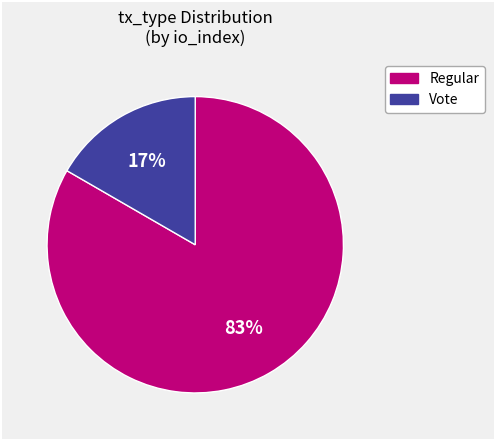

Rank the categories by value from highest to lowest.

Regular, Vote